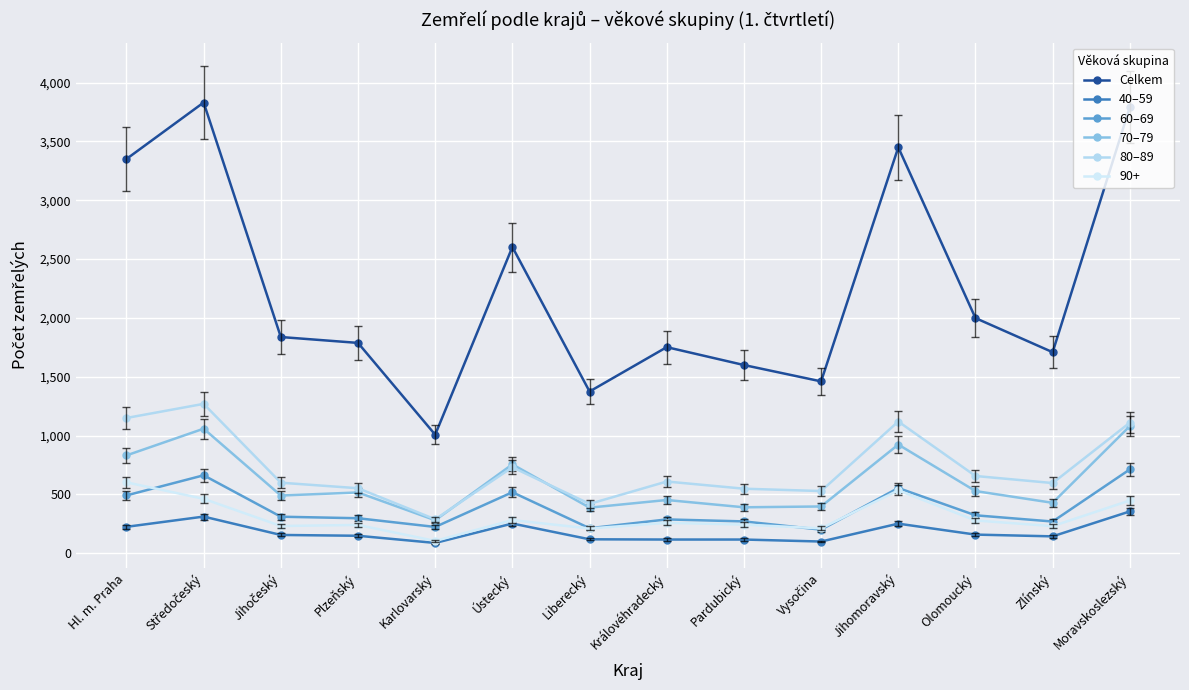

What are all the series names shown in the legend?

Celkem, 40–59, 60–69, 70–79, 80–89, 90+